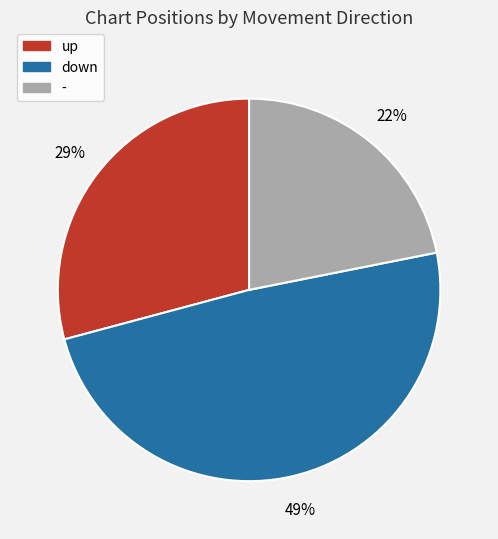

What percentage is the - slice, to the nearest percent?

22%